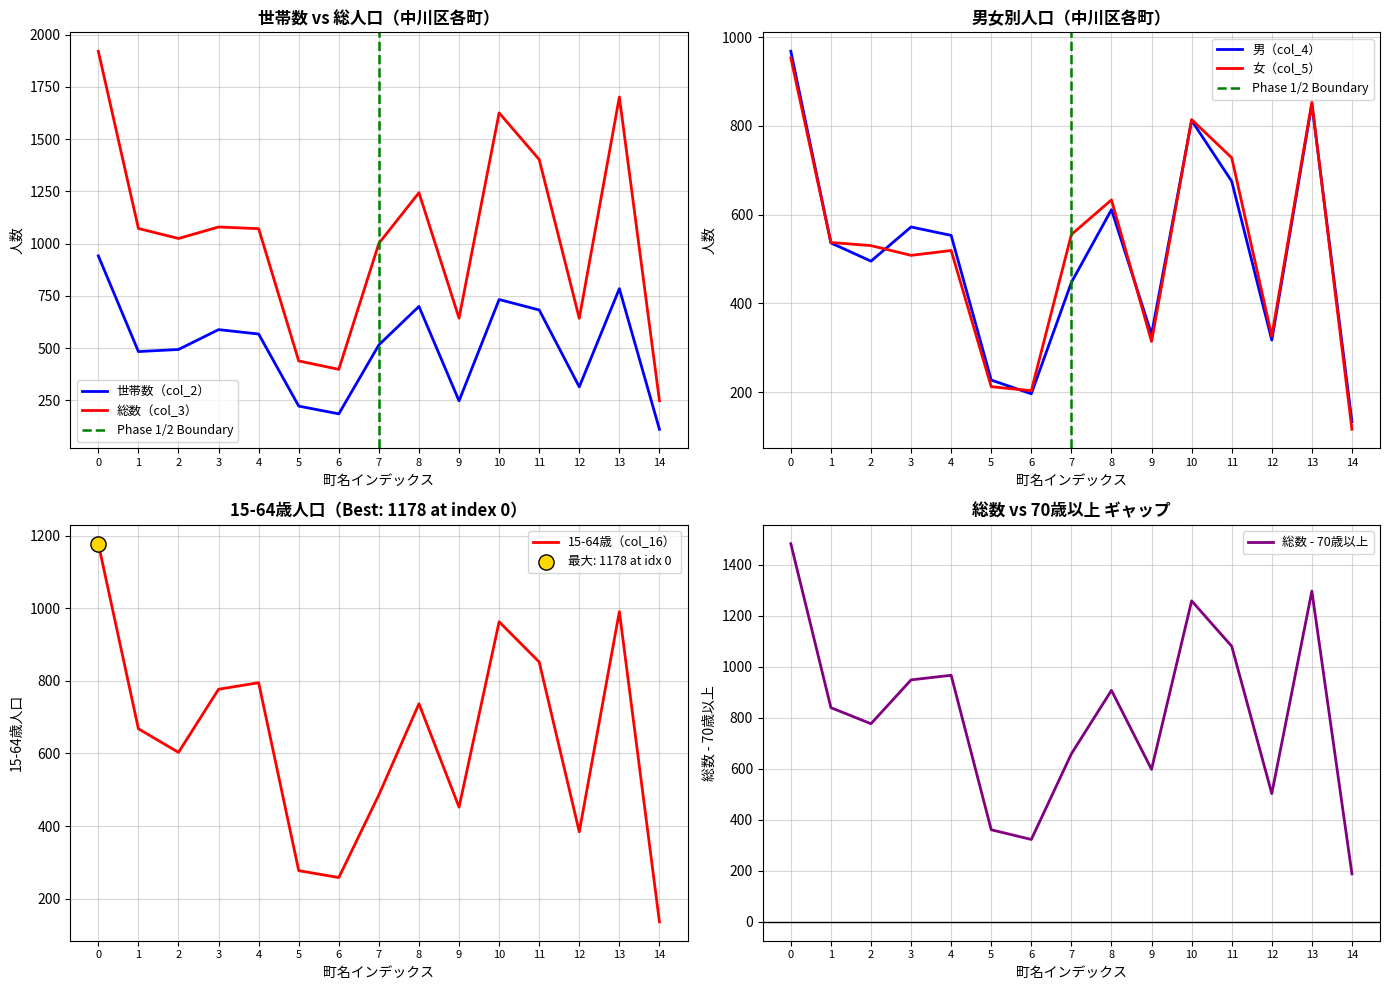

Which series has the widest spread of Y values?

総数（col_3）